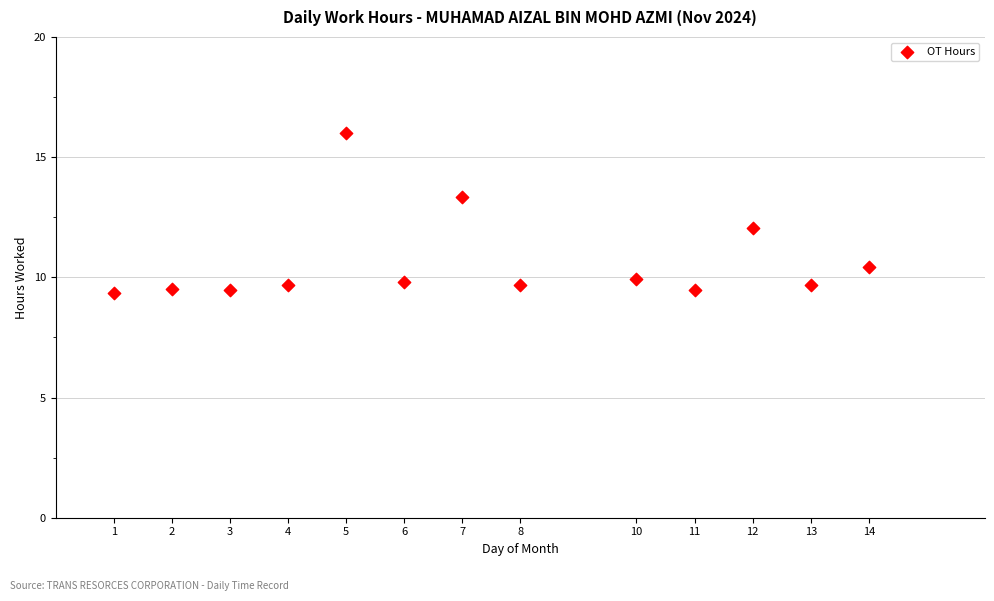

What is the range of Y values (max minus min)?

6.7